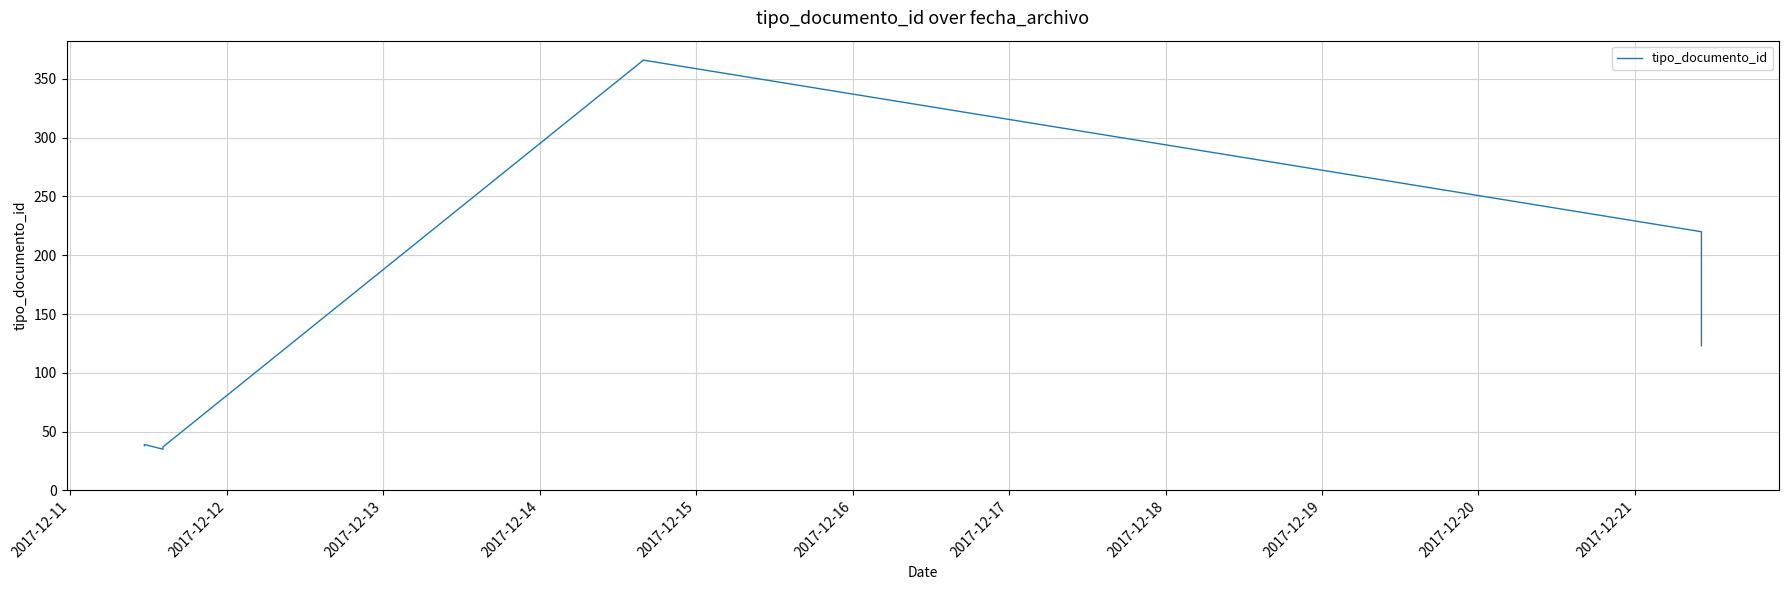

What is the value of the 1st point from the left?

38